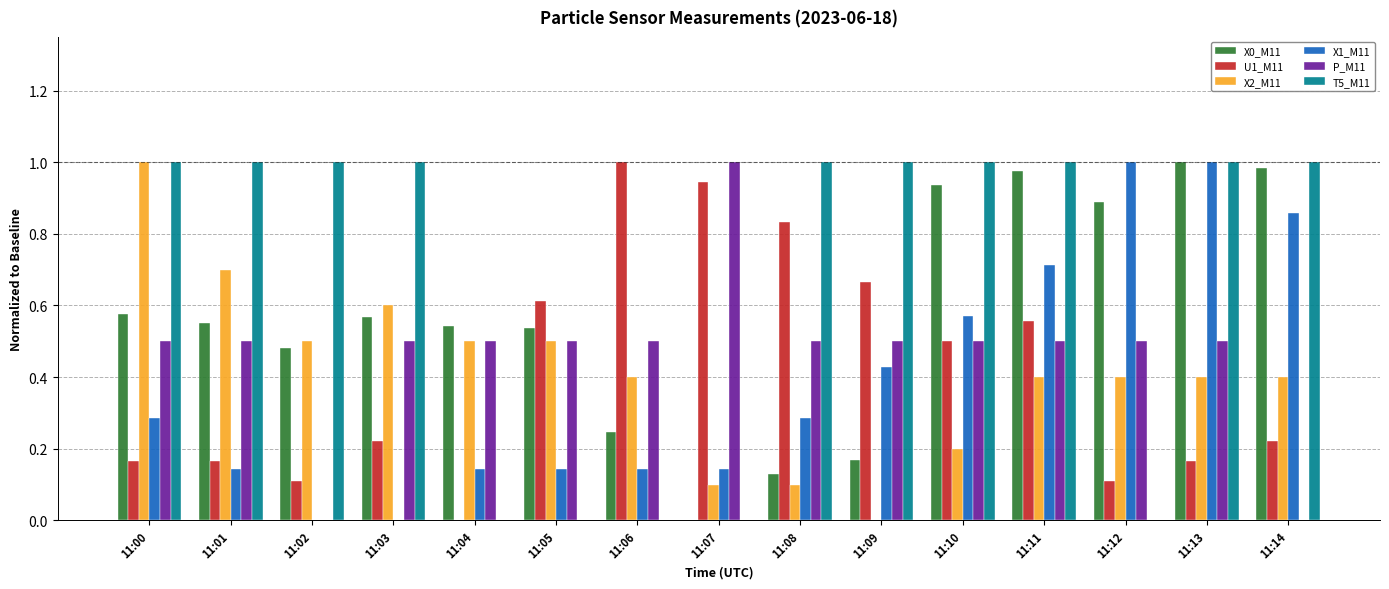

What is the sum of all X2_M11 values?

6.2